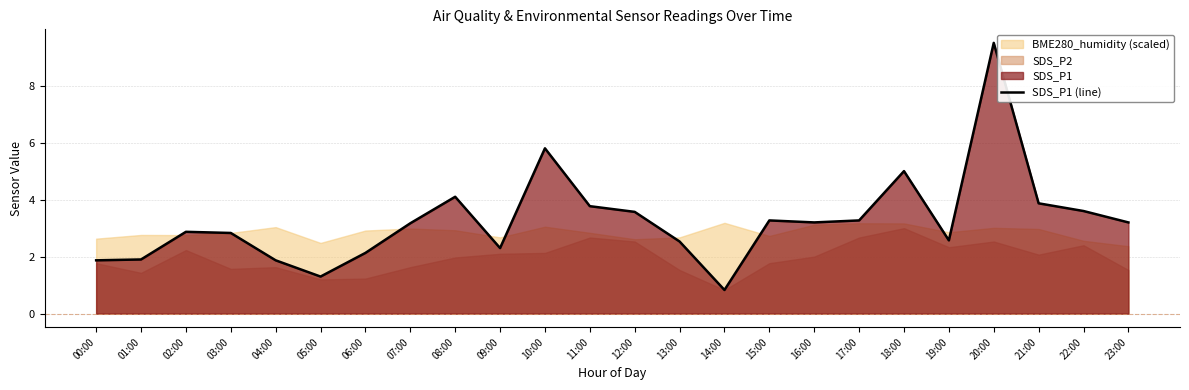

How many lines are shown in the chart?

1